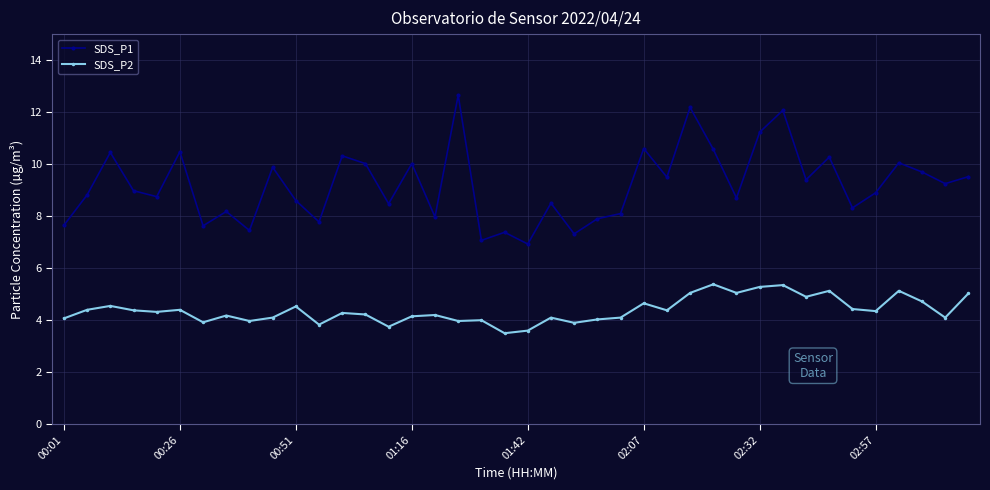

True or false: SDS_P2 has more than 2 points higher than both neighbors.

True